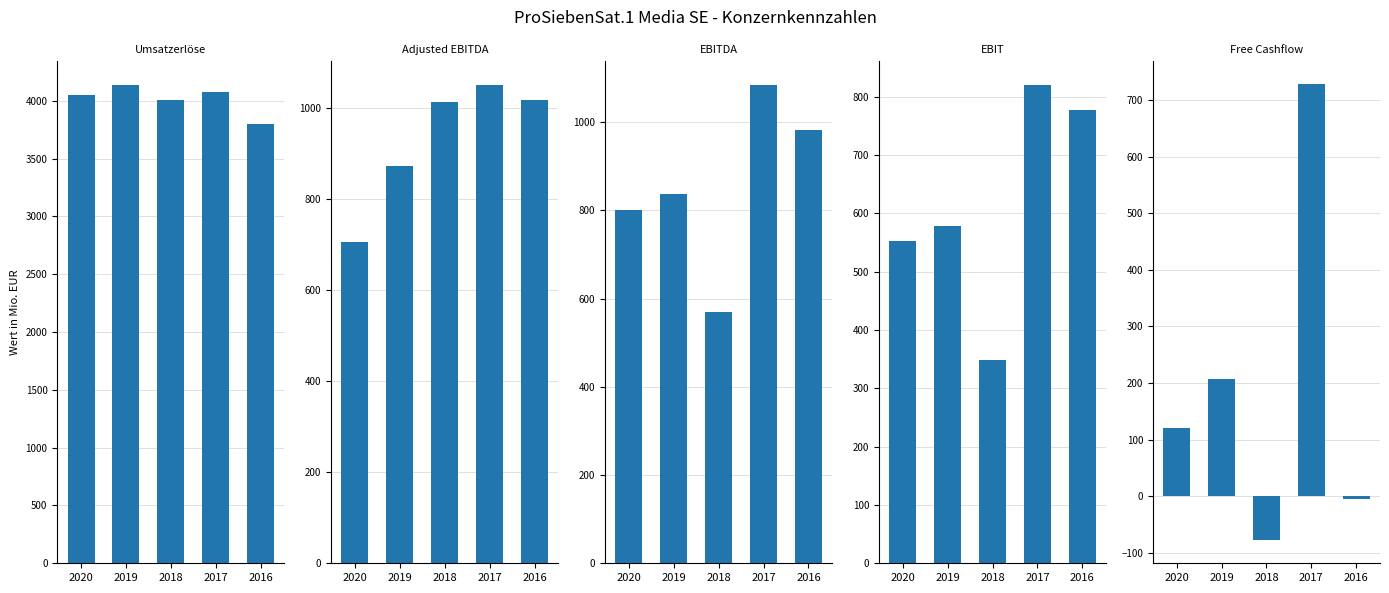

How many values in the EBIT series are below 578?

2